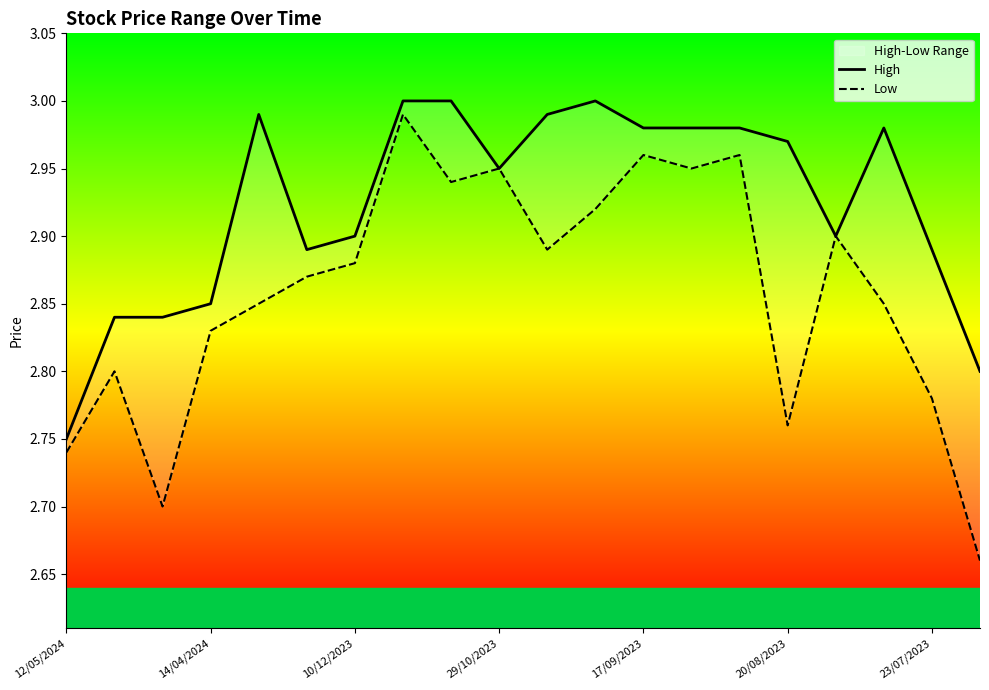

Reading left to right, extract all data points from this chart.

High: 2.8	2.8	2.8	2.9	3.0	2.9	2.9	3.0	3.0	3.0	3.0	3.0	3.0	3.0	3.0	3.0	2.9	3.0	2.9	2.8
Low: 2.7	2.8	2.7	2.8	2.9	2.9	2.9	3.0	2.9	3.0	2.9	2.9	3.0	3.0	3.0	2.8	2.9	2.9	2.8	2.7